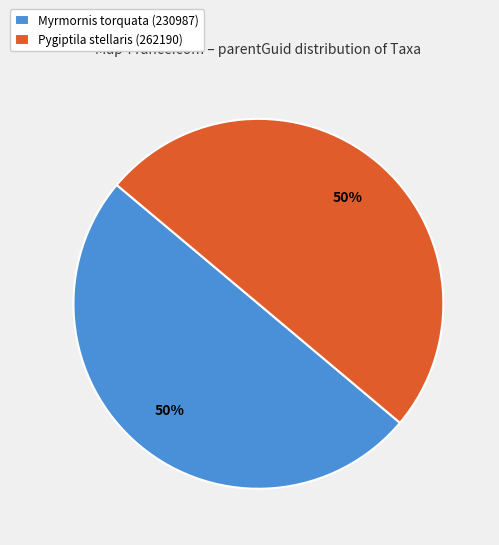

How many slices are in this pie chart?

2